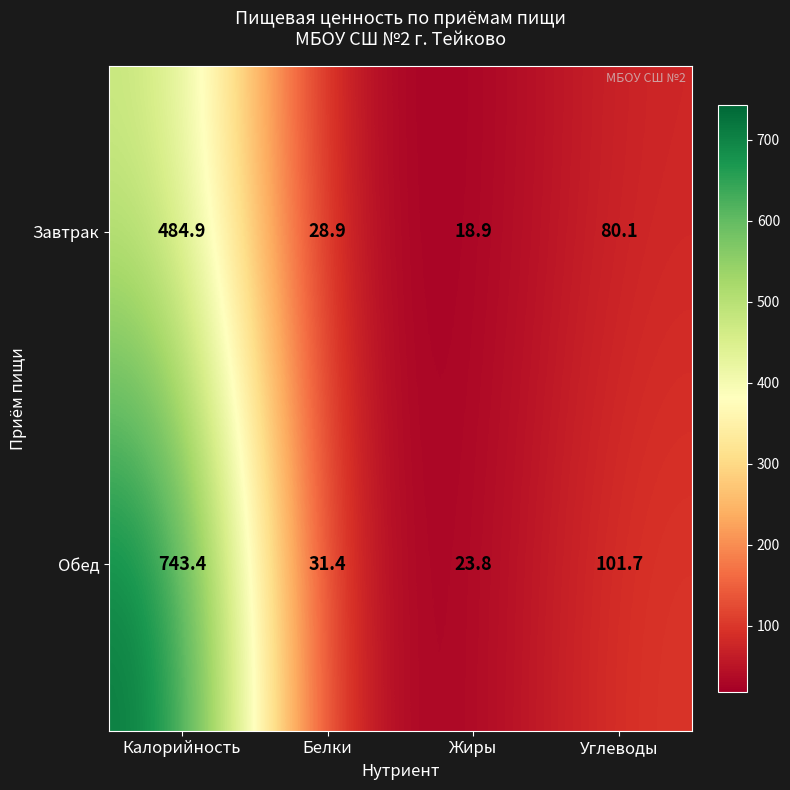

Rank the series at Углеводы from lowest to highest value.

Завтрак, Обед